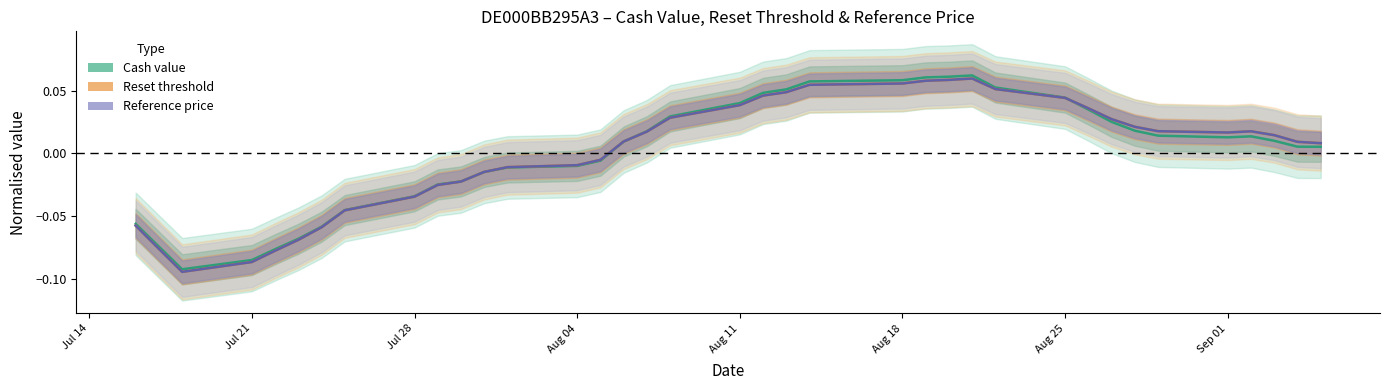

How many positive values does the Cash value series have?

22